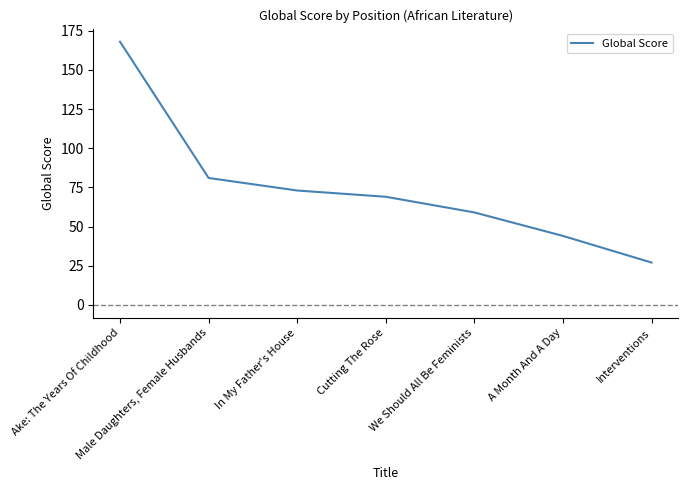

What is the greatest value displayed?

168